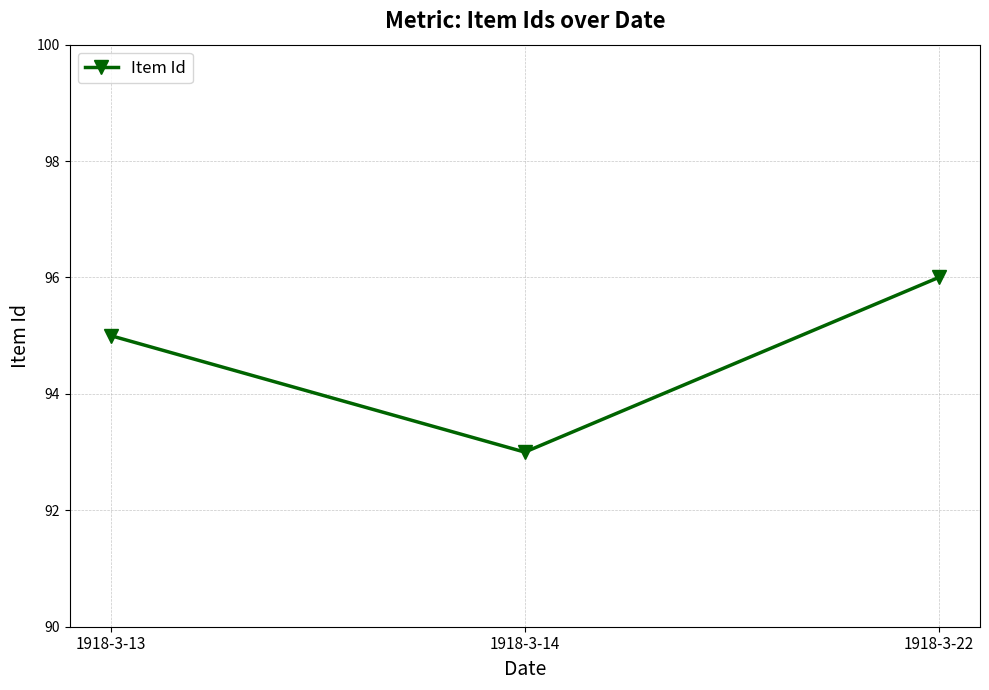

Read the value at 1918-3-13.

95